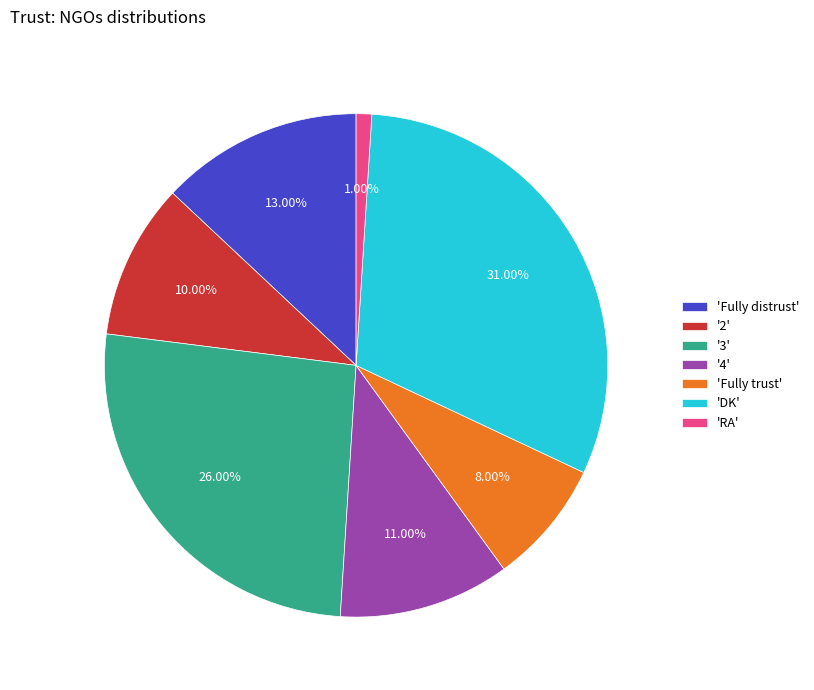

Count the number of slices in the pie.

7